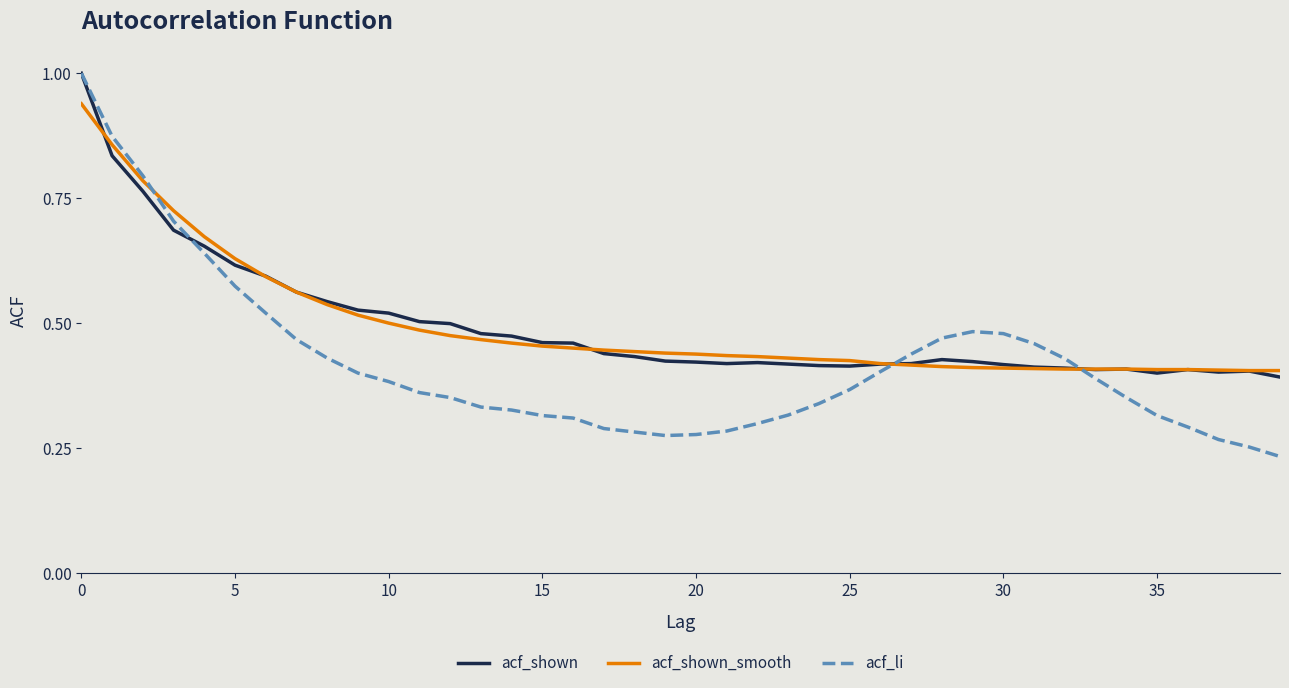

How many times do acf_li and acf_shown_smooth cross each other?

3